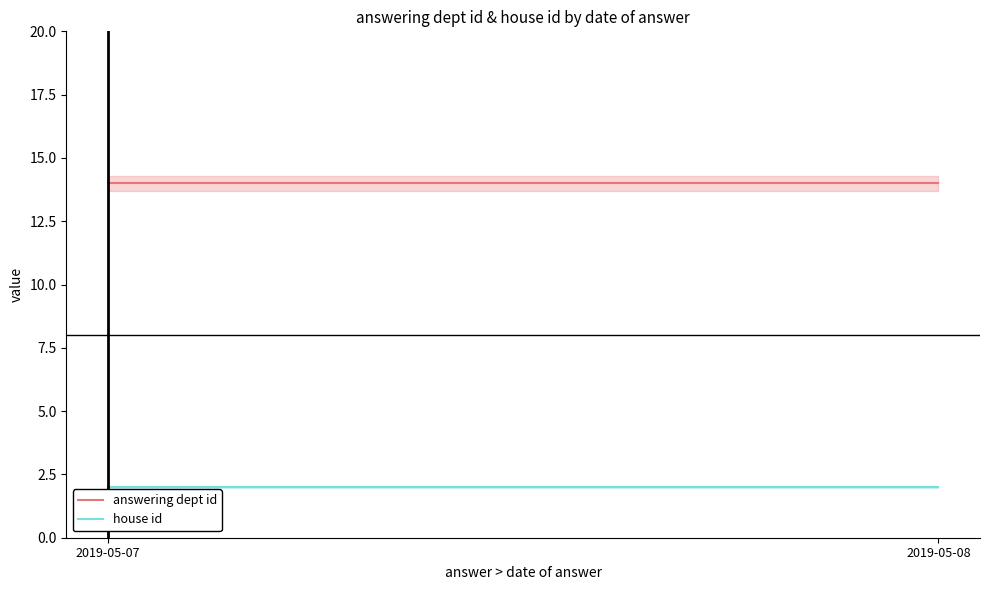

Does the chart have visible grid lines?

No